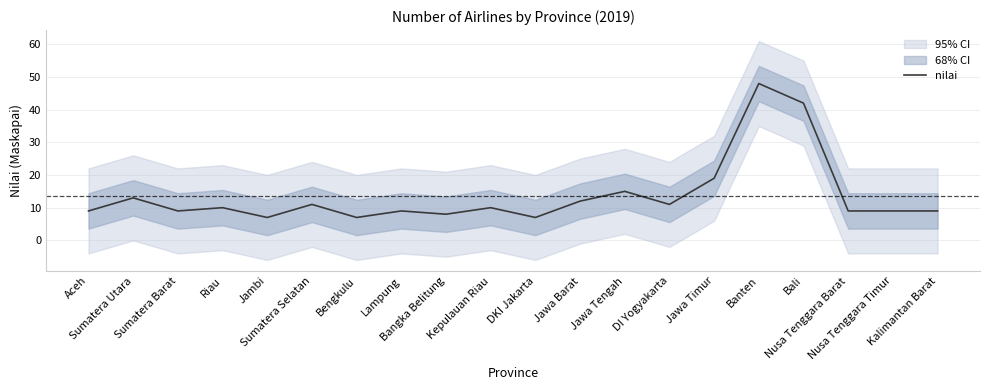

Approximately how many times larger is the value at Sumatera Utara compared to Jawa Barat?

1.1